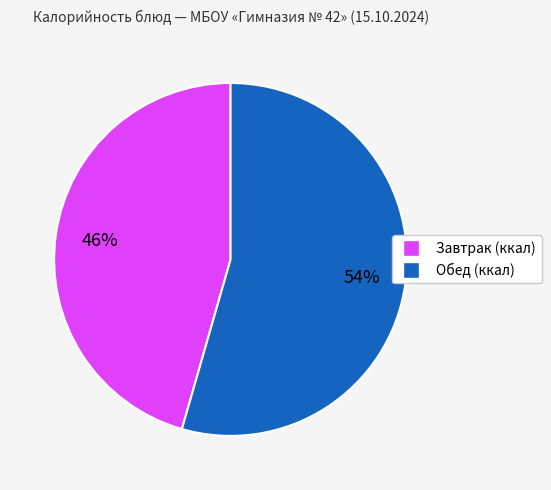

Is there any slice that represents more than half of the pie?

Yes